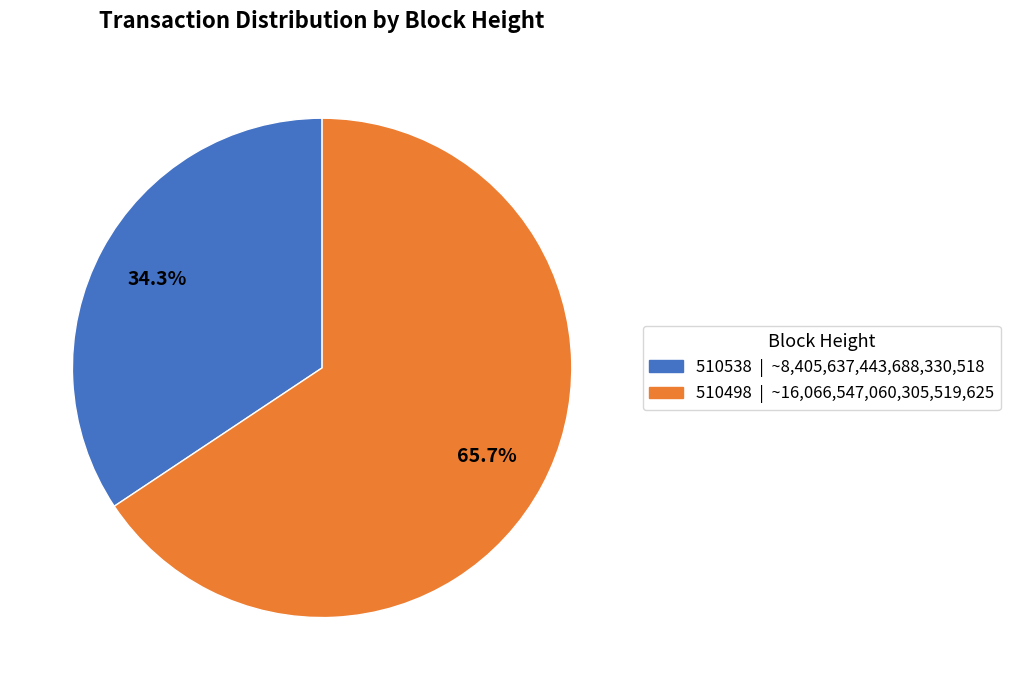

Count the number of slices in the pie.

2